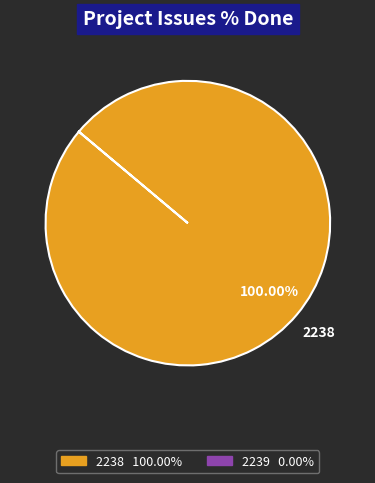

Does any single category account for the majority?

Yes